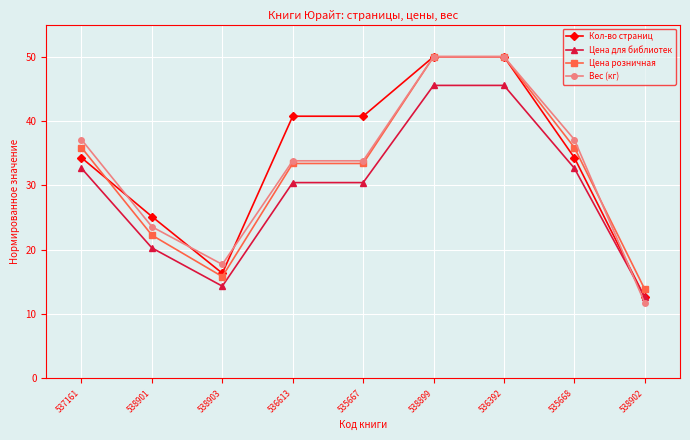

What is the minimum value for Цена розничная?

13.8